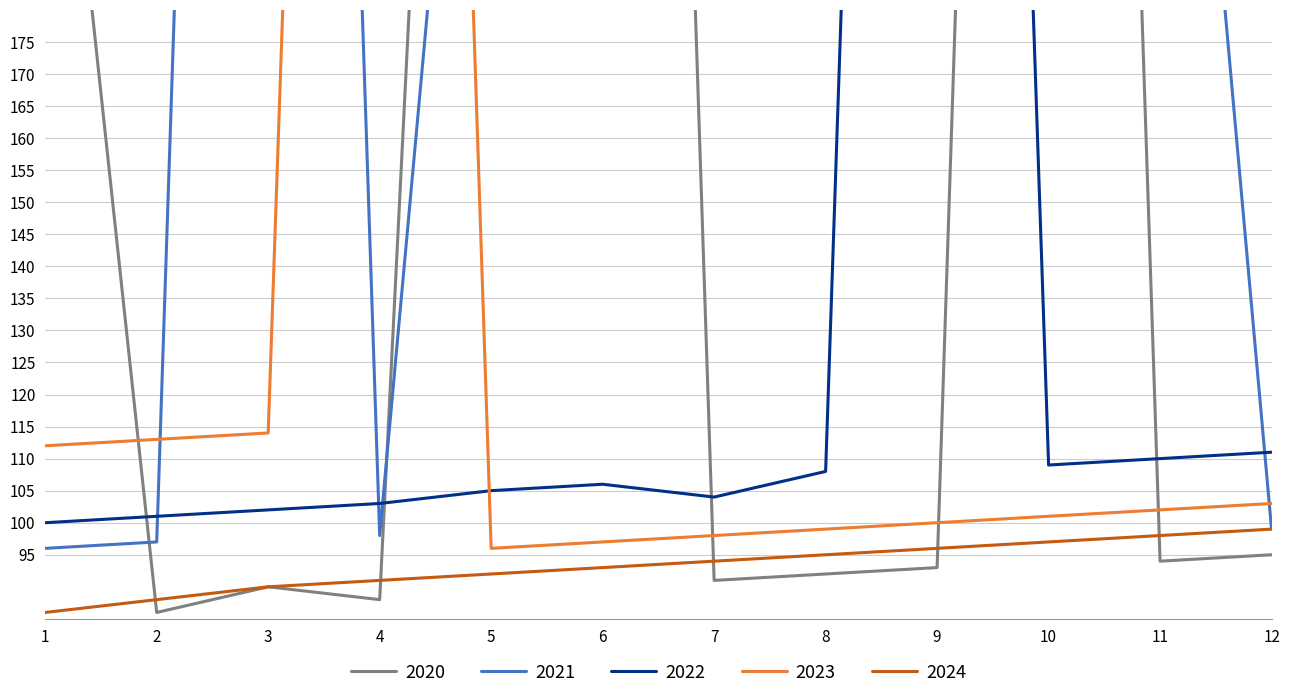

At which category is the sum across all series the highest?

10